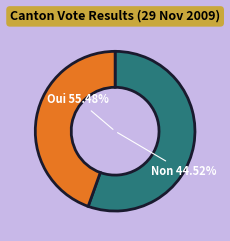

To the nearest percent, what is the difference between the Oui and Non slice percentages?

11%